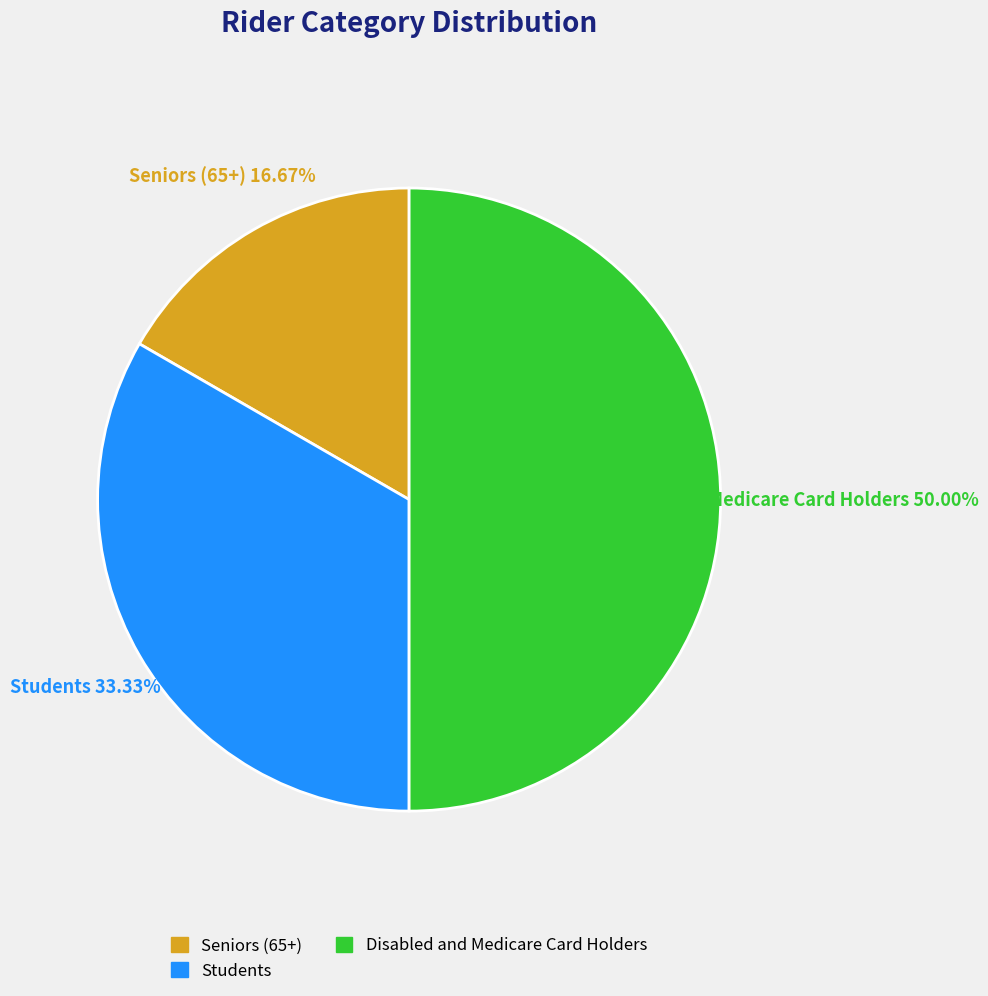

To the nearest percent, what is the difference between the Students and Disabled and Medicare Card Holders slice percentages?

17%